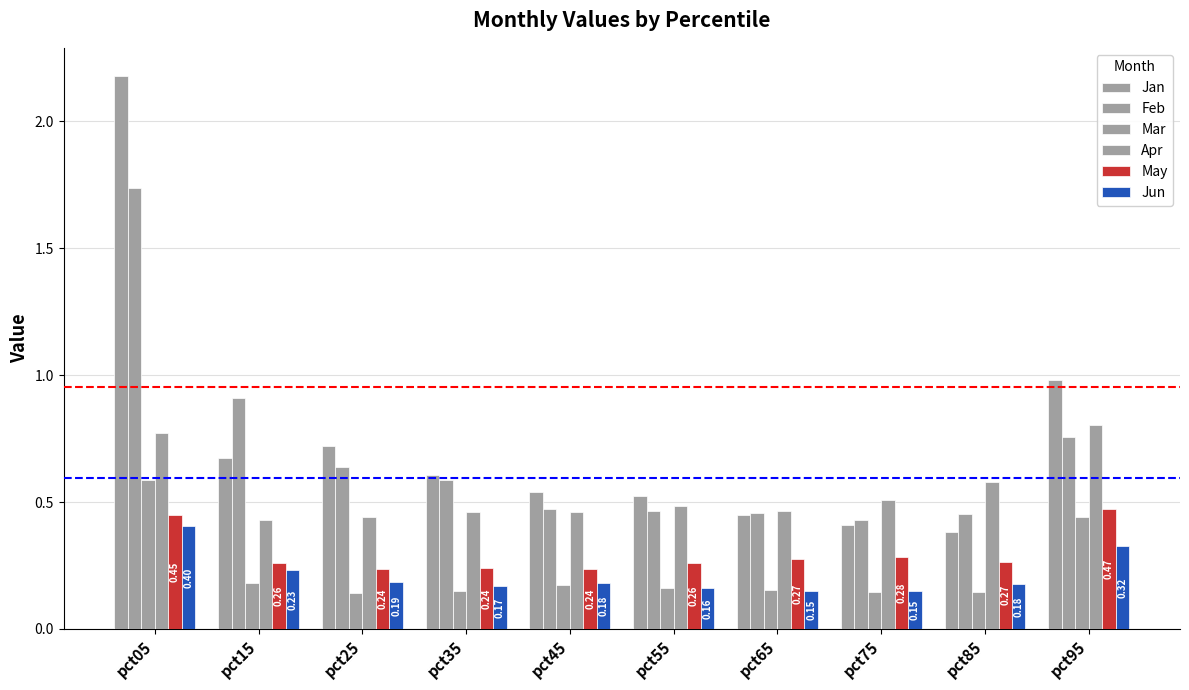

How many bars are there in total?

60